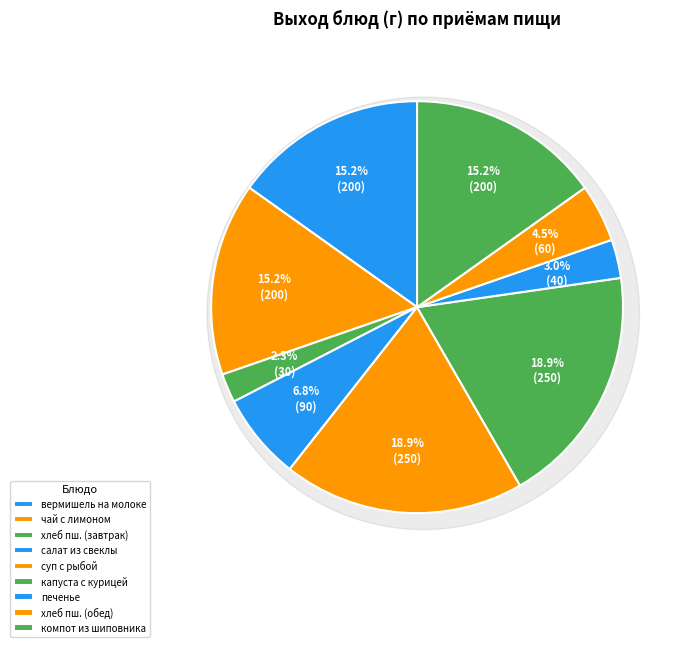

Does any single category account for the majority?

No